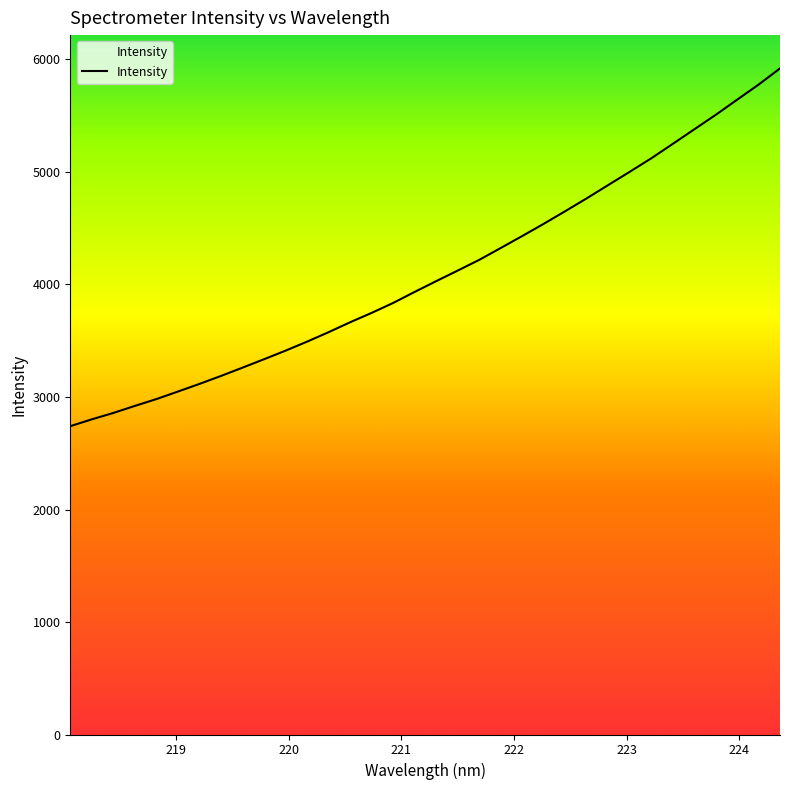

What is the maximum value shown in the chart?

5920.7